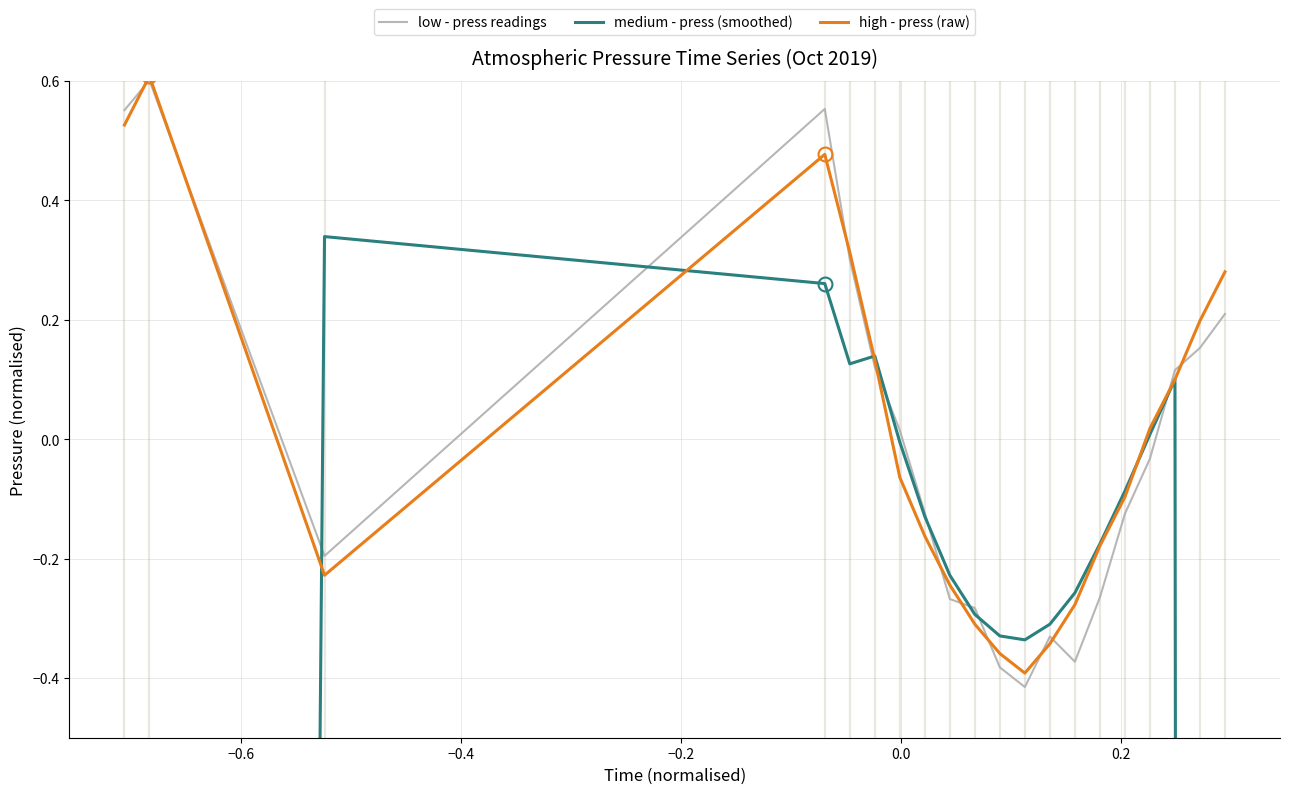

What is the sum of all low - press readings values?

-0.2